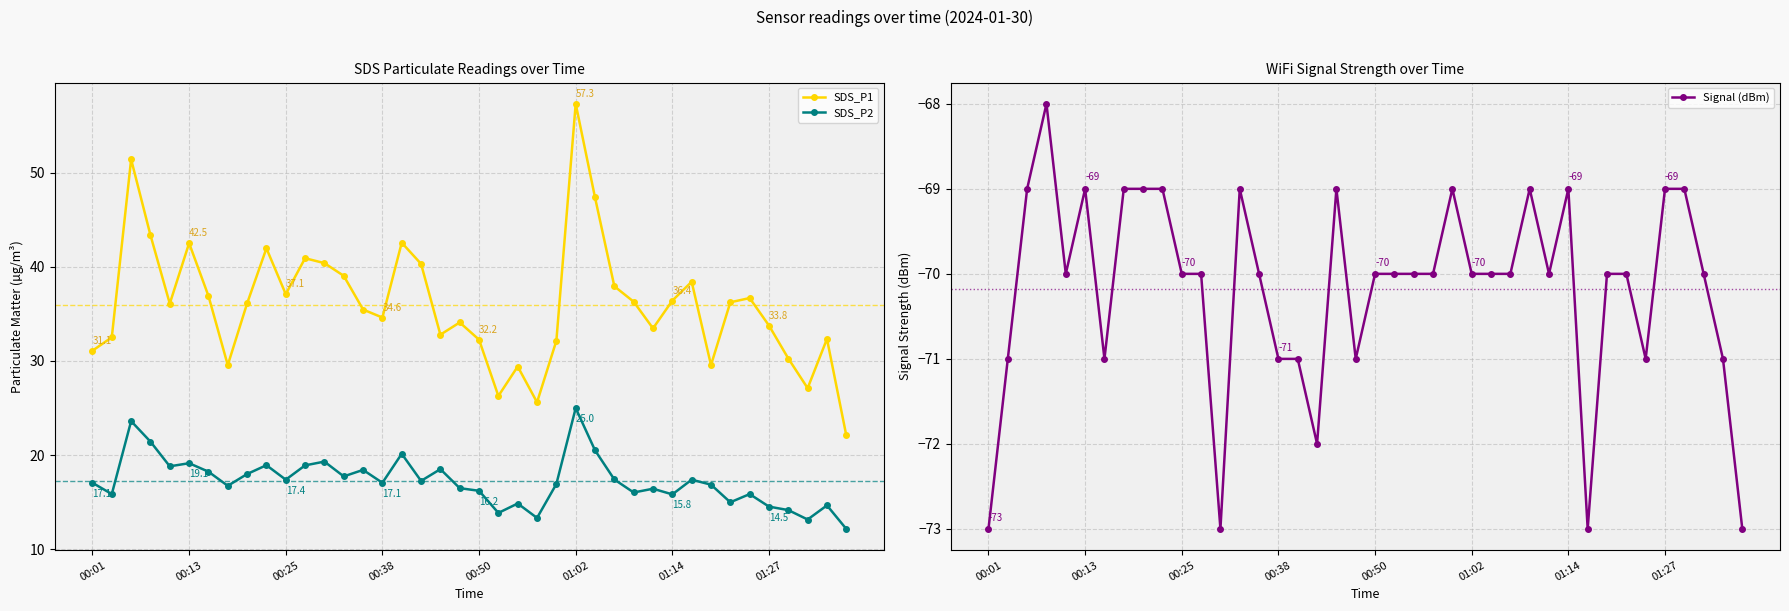

List the series in order of their peak value, highest first.

SDS_P1, SDS_P2, Signal (dBm)